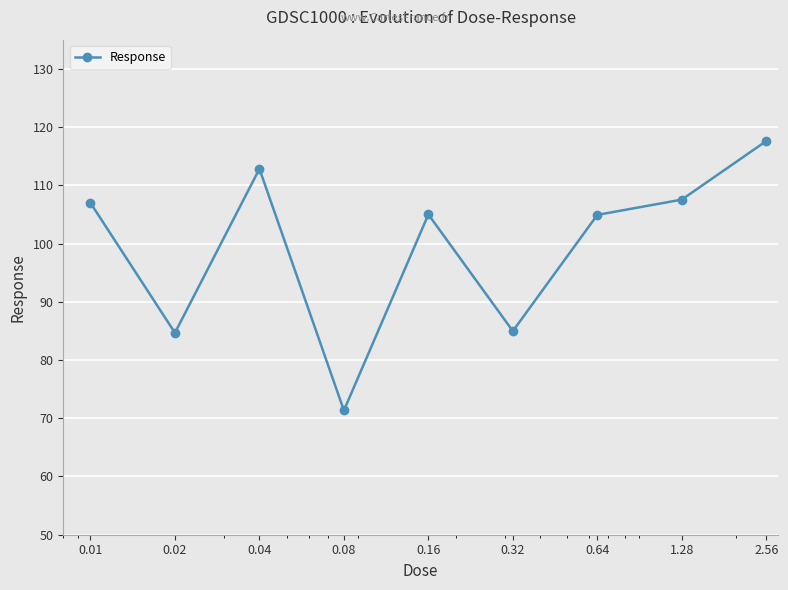

What is the greatest value displayed?

117.6